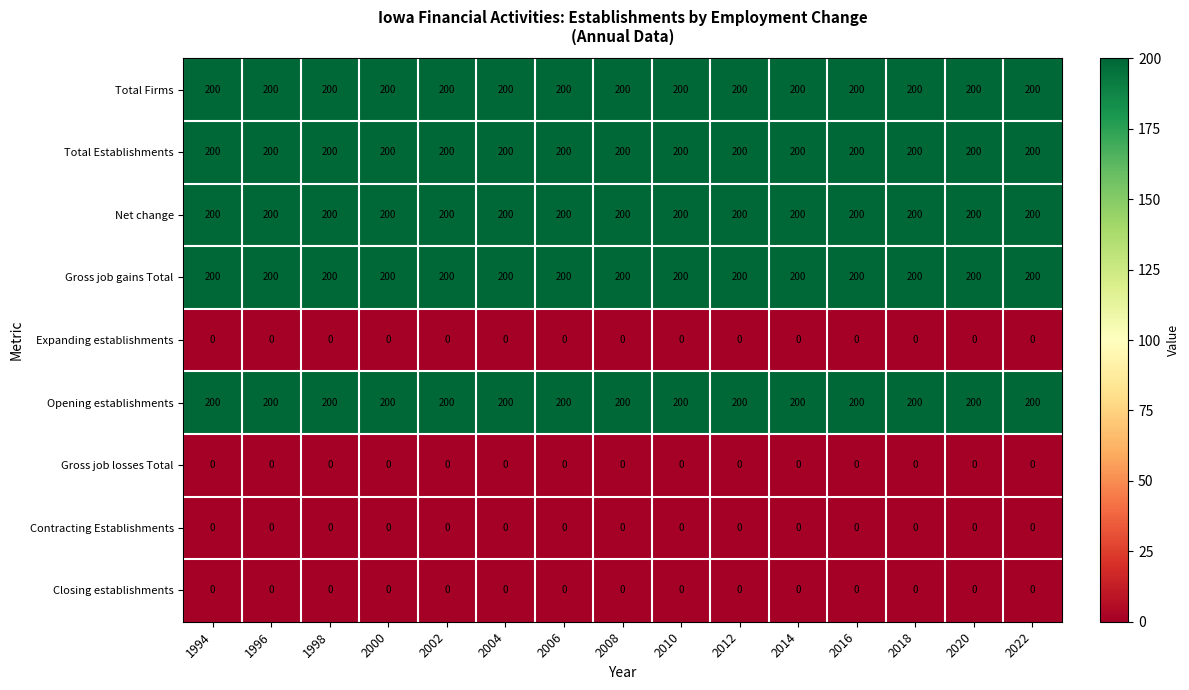

At how many categories does at least one series exceed 105?

15